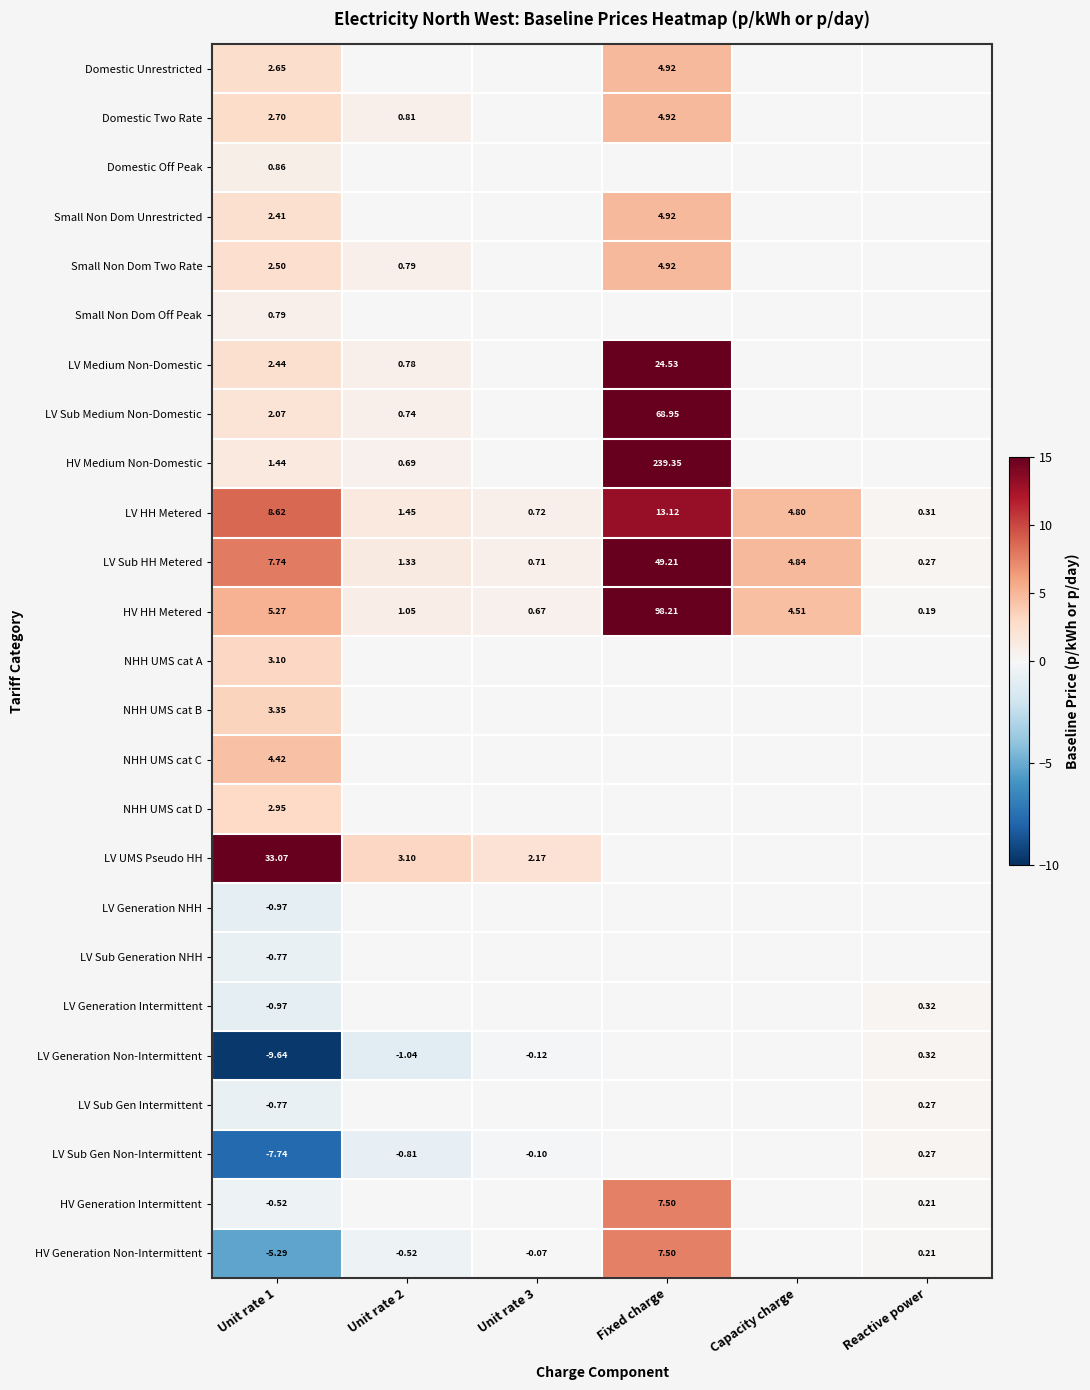

Is the value of HV Generation Non-Intermittent at Unit rate 1 greater than the value of LV Sub Gen Intermittent at Reactive power?

No